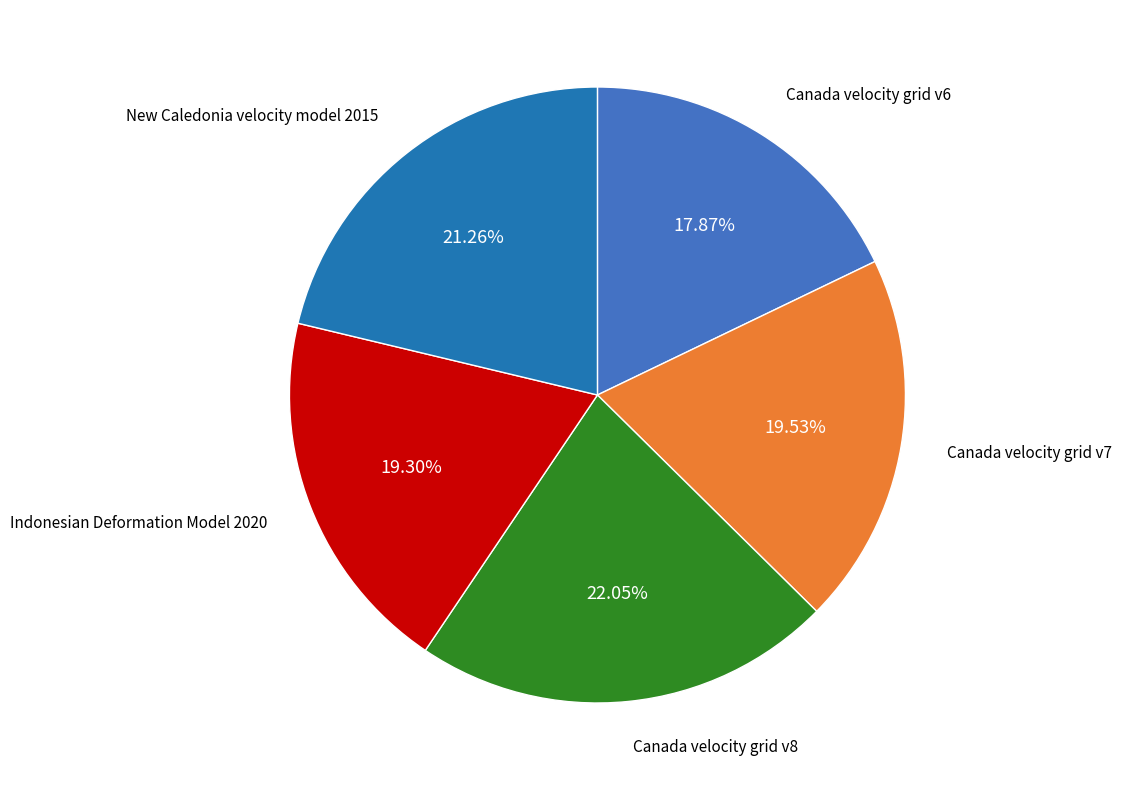

Is the sum of Canada velocity grid v7 and Canada velocity grid v6 greater than half?

No